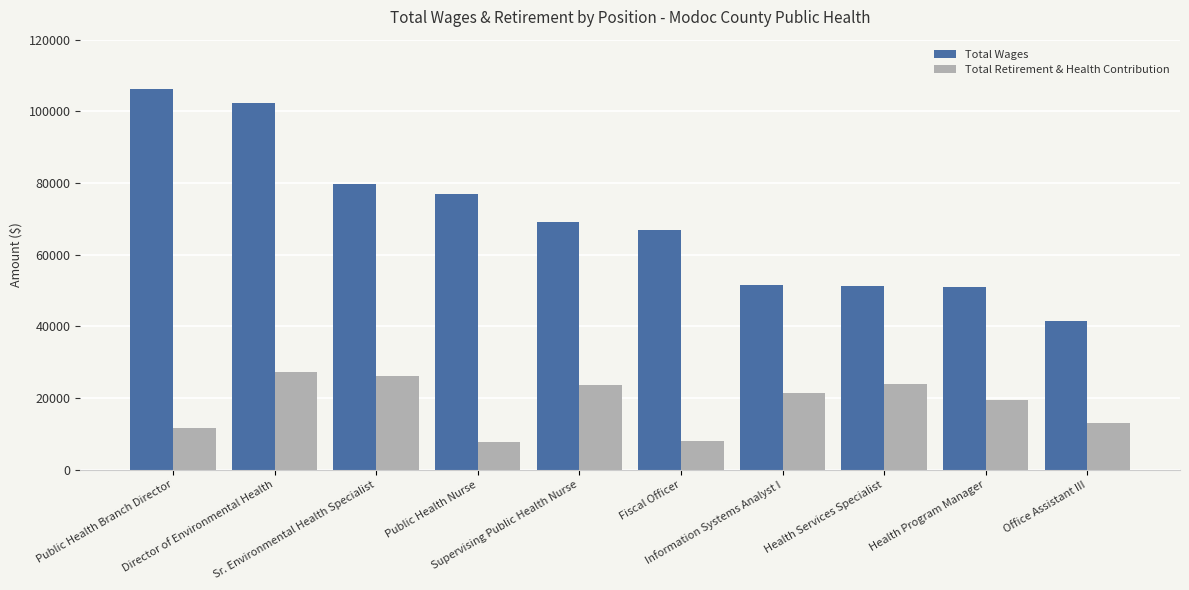

What is the difference between the Total Retirement & Health Contribution values at Sr. Environmental Health Specialist and Health Program Manager?

6742